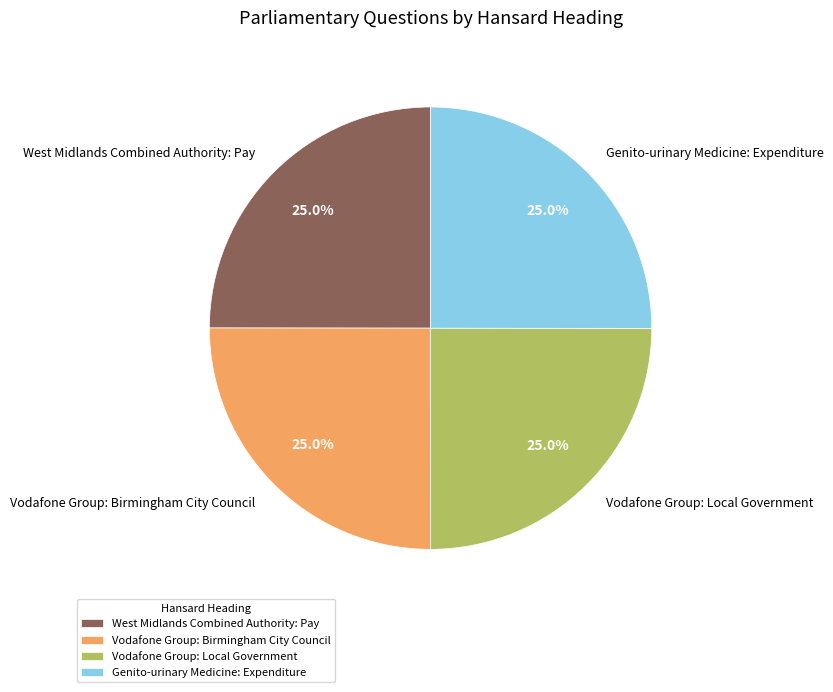

What is the ratio of the value at Vodafone Group: Birmingham City Council to the value at West Midlands Combined Authority: Pay?

1.0